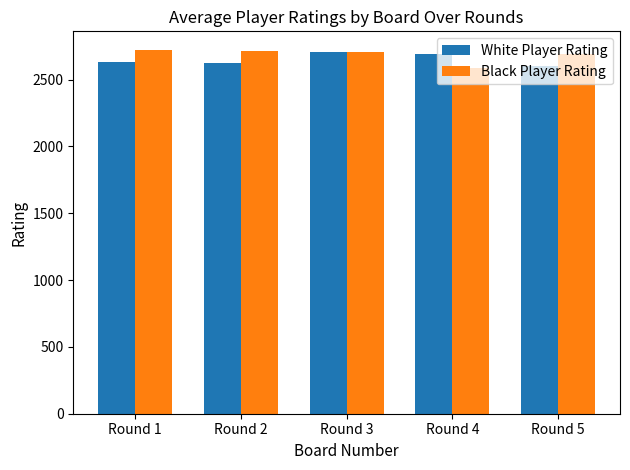

How many categories are shown in the chart?

5